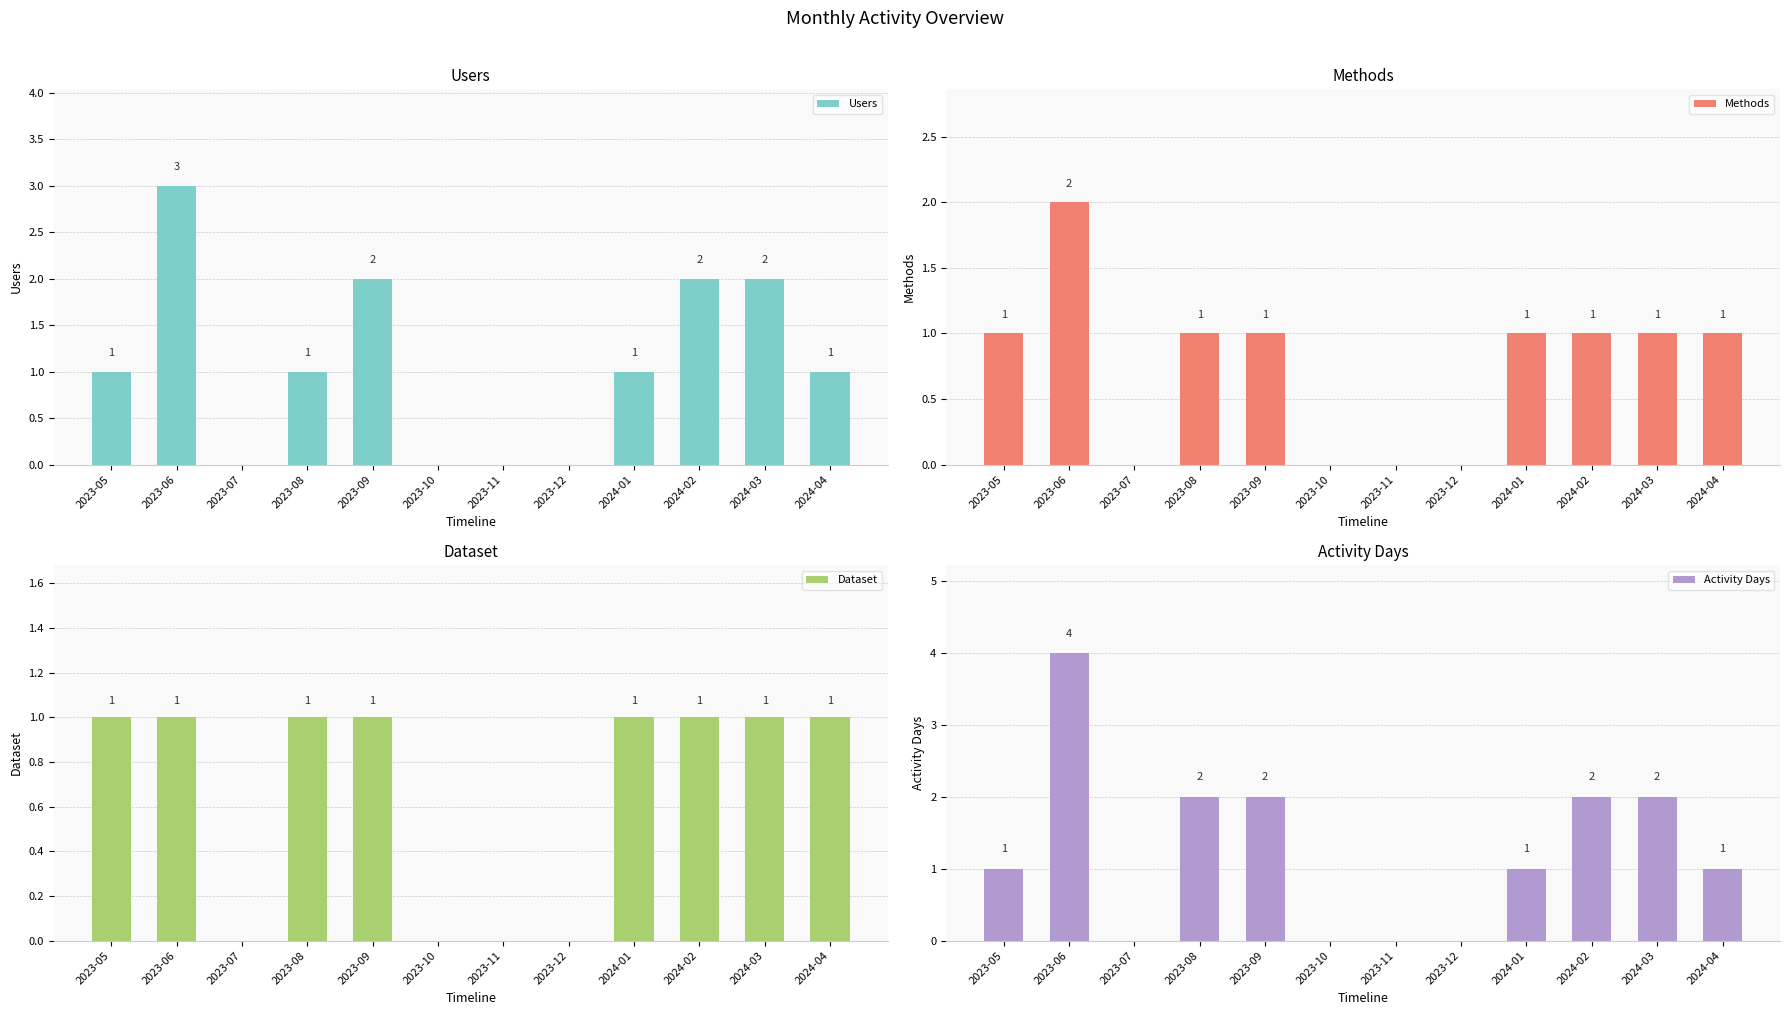

Which category has the highest value in the Methods series?

2023-06